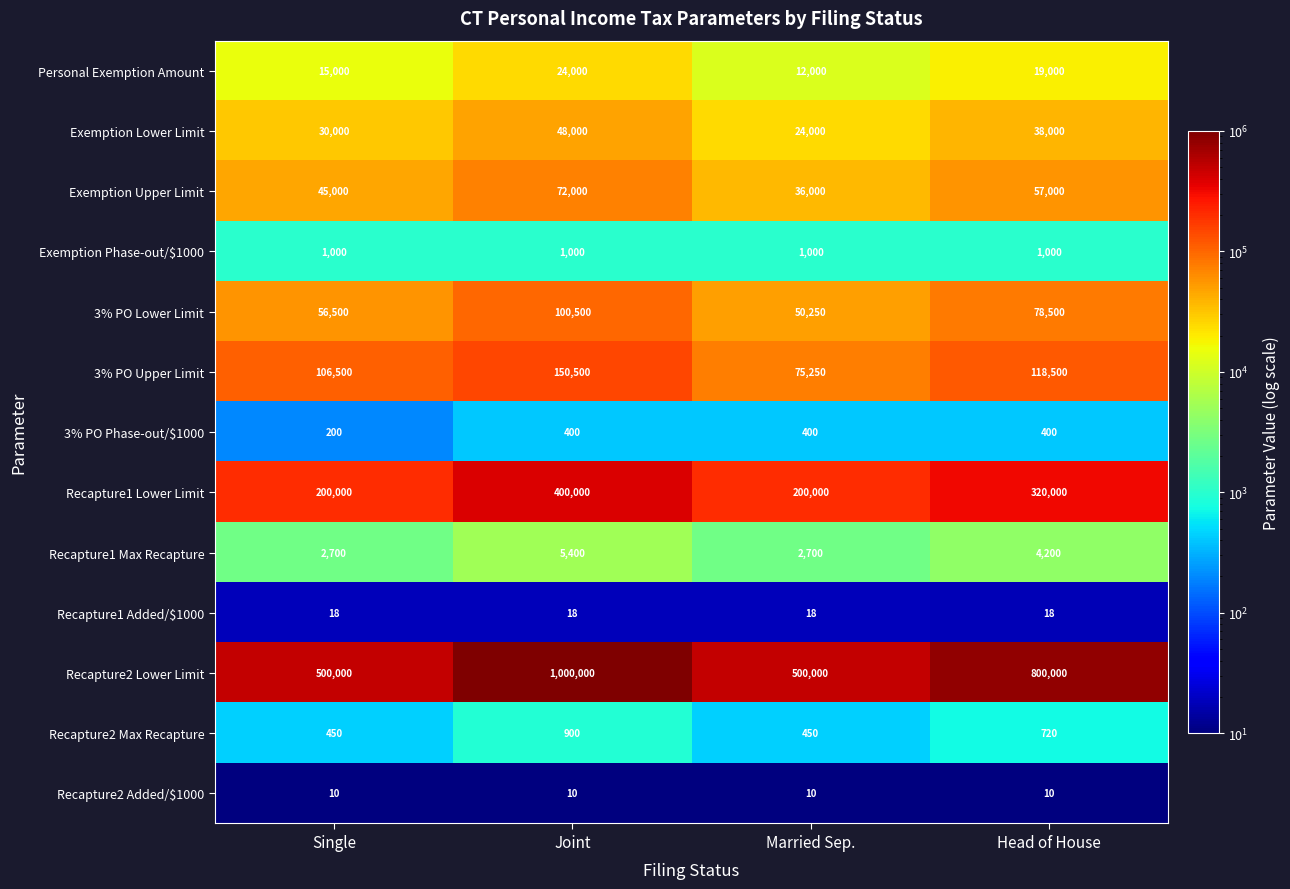

The value of 3% PO Upper Limit at Married Sep. is 41635. True or false?

False